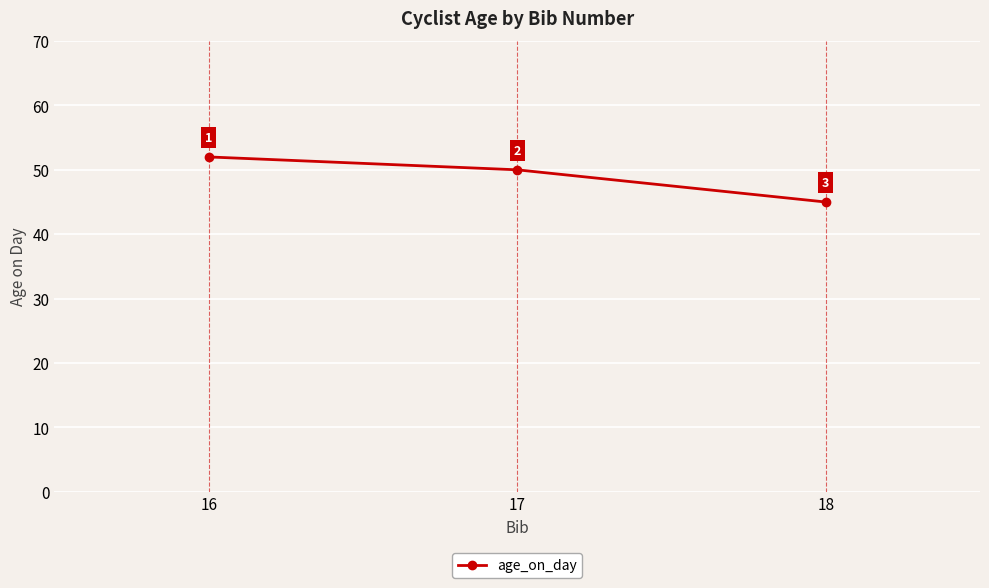

Reading right to left, transcribe all the data shown in this chart.

45	50	52